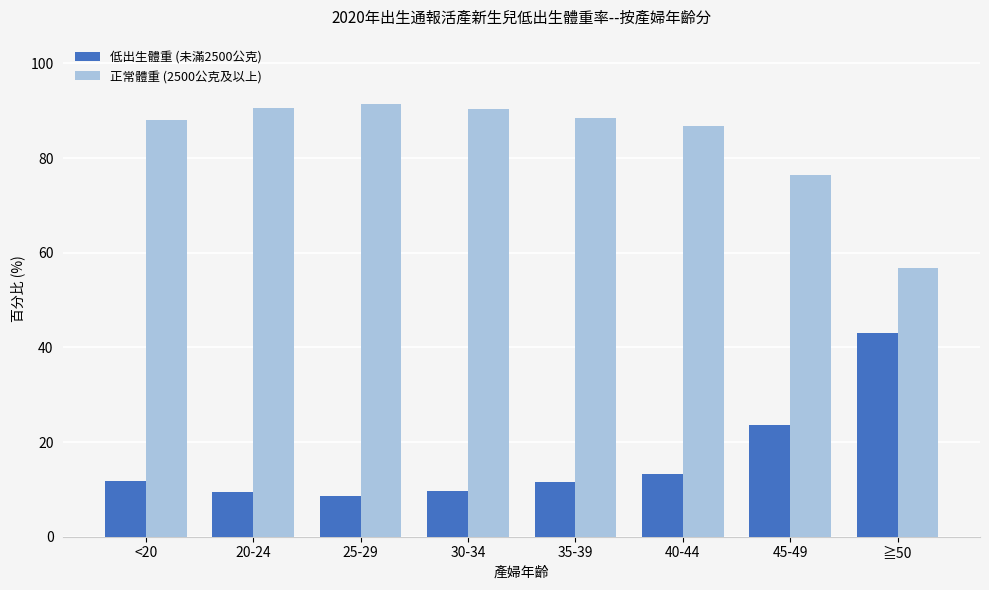

Rank the series at 20-24 from lowest to highest value.

低出生體重 (未滿2500公克), 正常體重 (2500公克及以上)